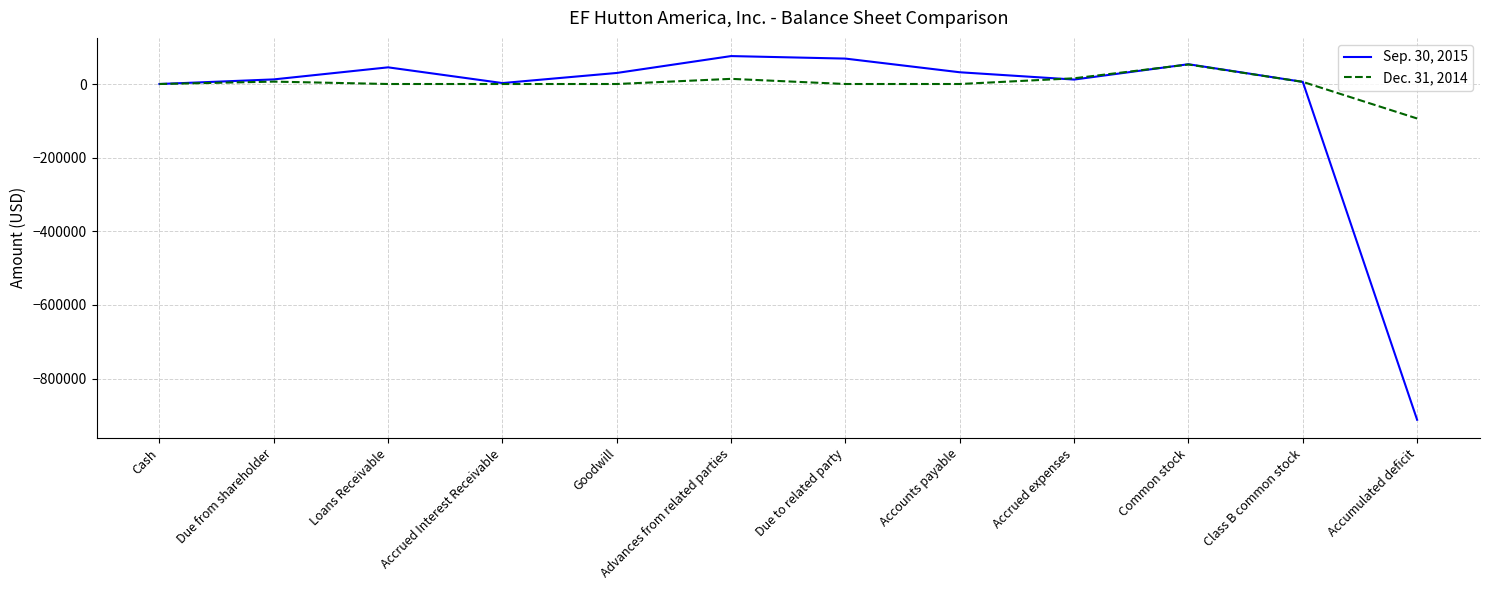

The value of Dec. 31, 2014 at Due to related party is 0. True or false?

True